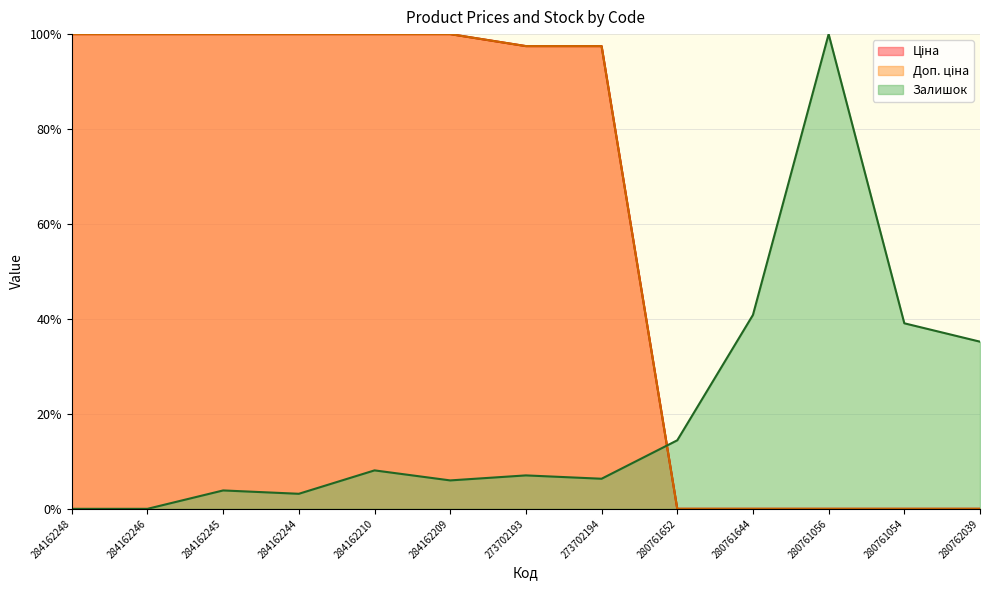

What are all the series names shown in the legend?

Ціна, Доп. ціна, Залишок